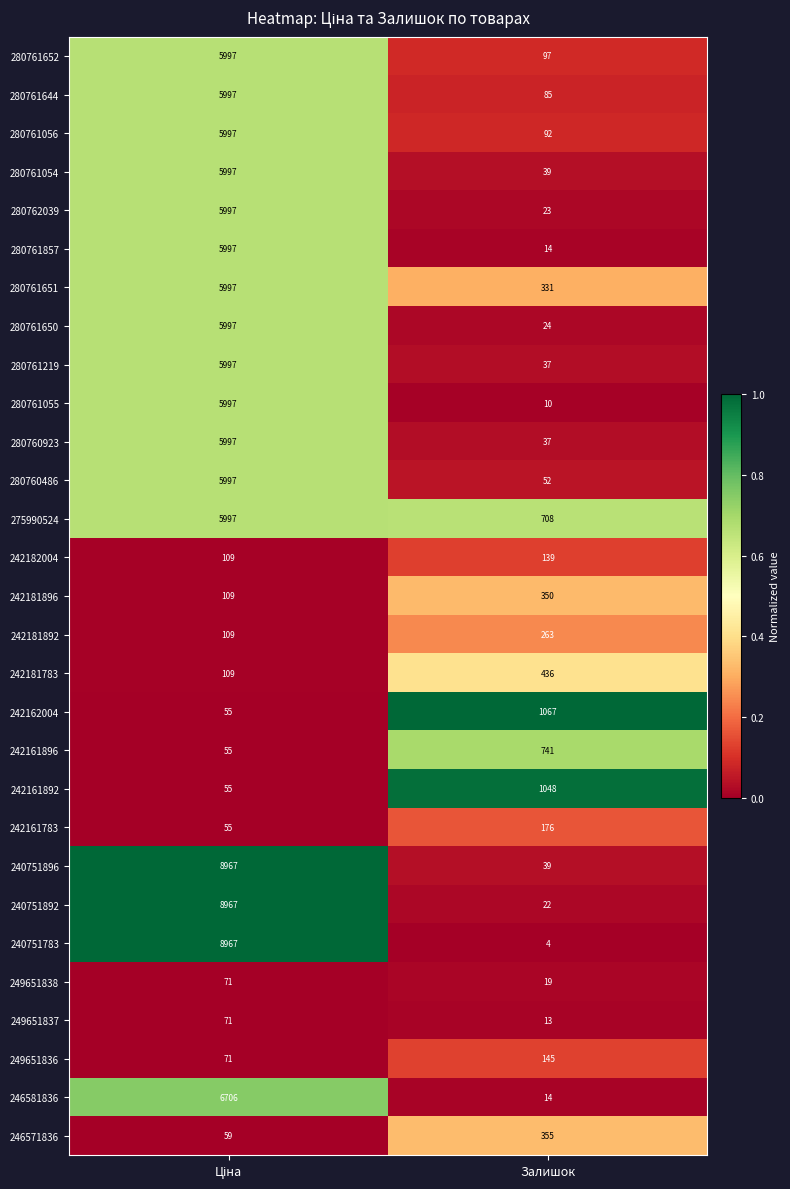

What is the sum of all 249651836 values?

216